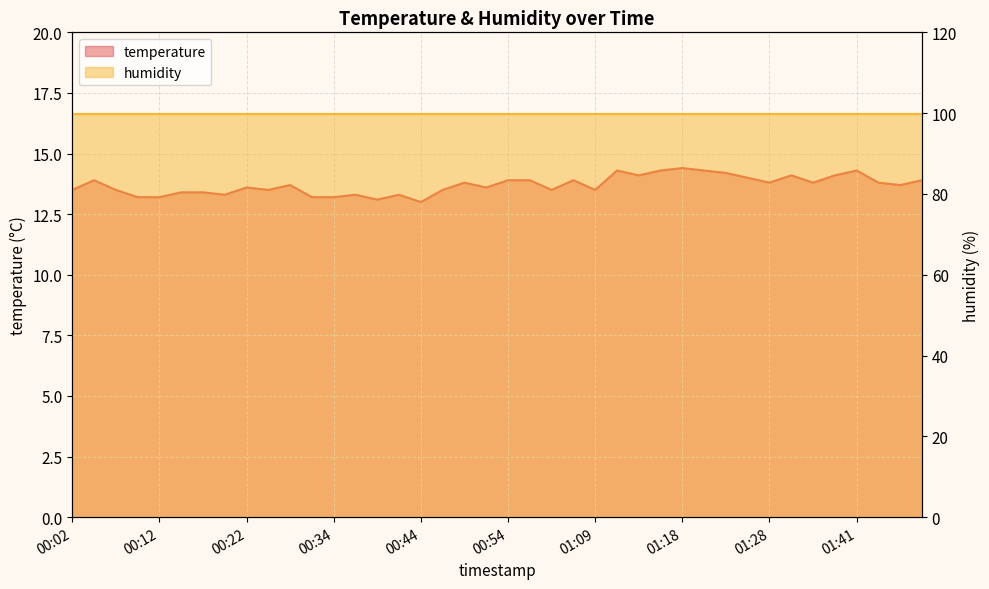

What is the sum of the values at 00:04 and 01:43?

27.7